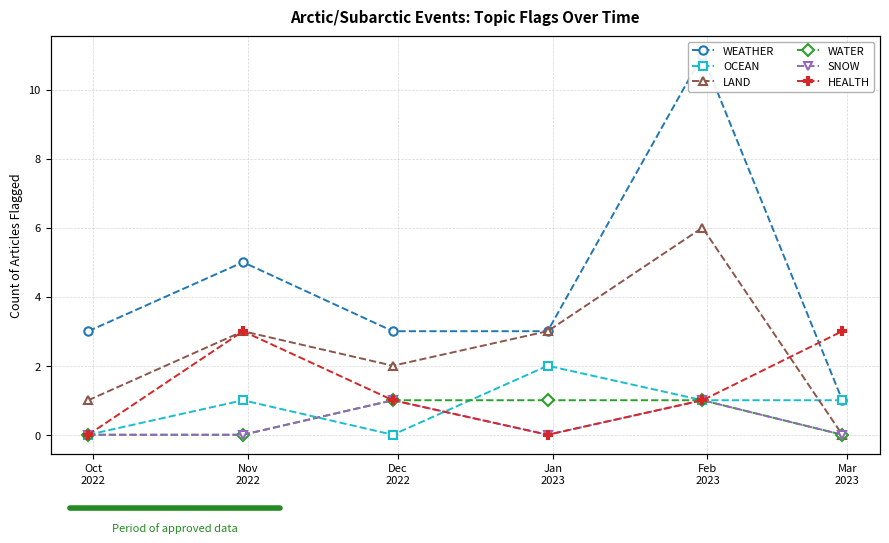

How many interior local peaks does the OCEAN series have?

2